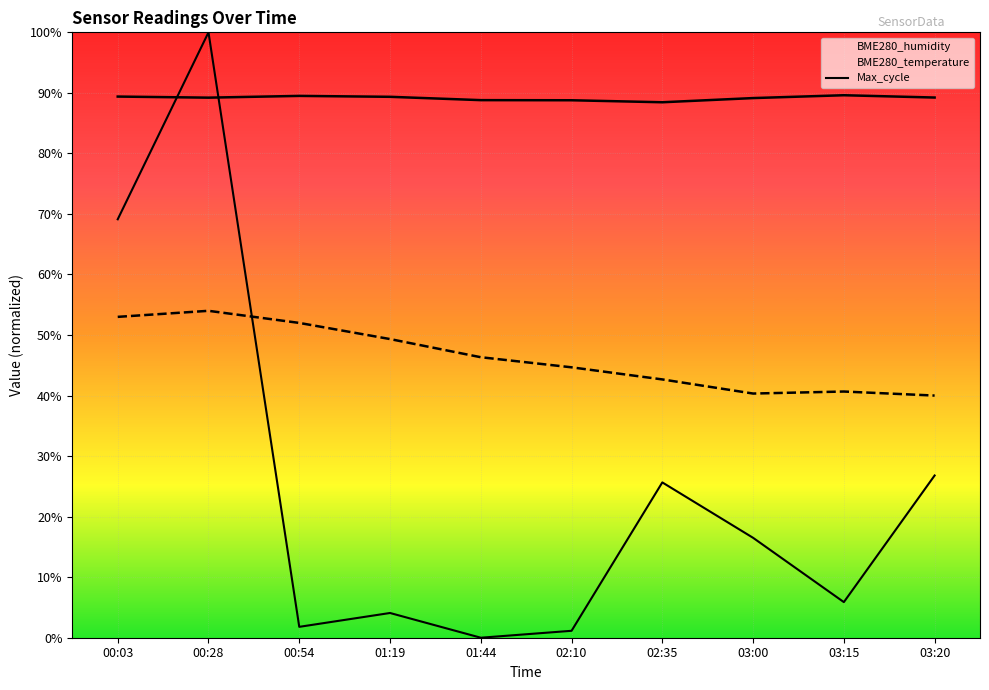

What is the label of the 10th point from the left?

03:20